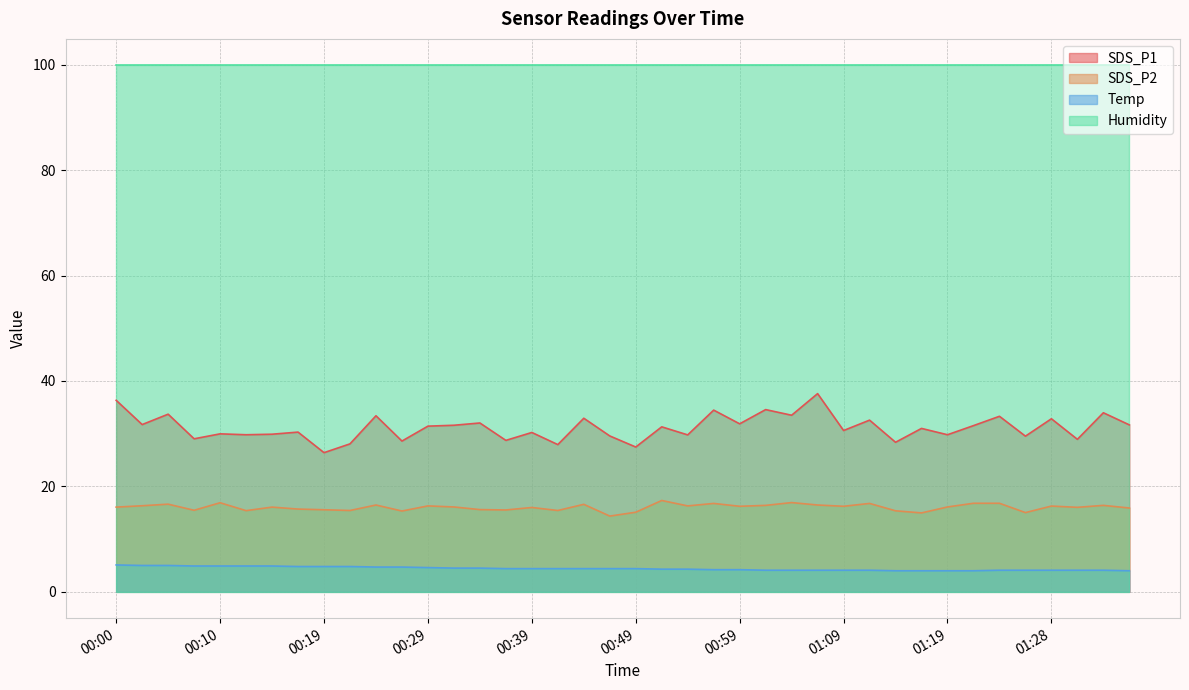

Between 01:23 and 01:31, which series saw the biggest shift?

SDS_P1